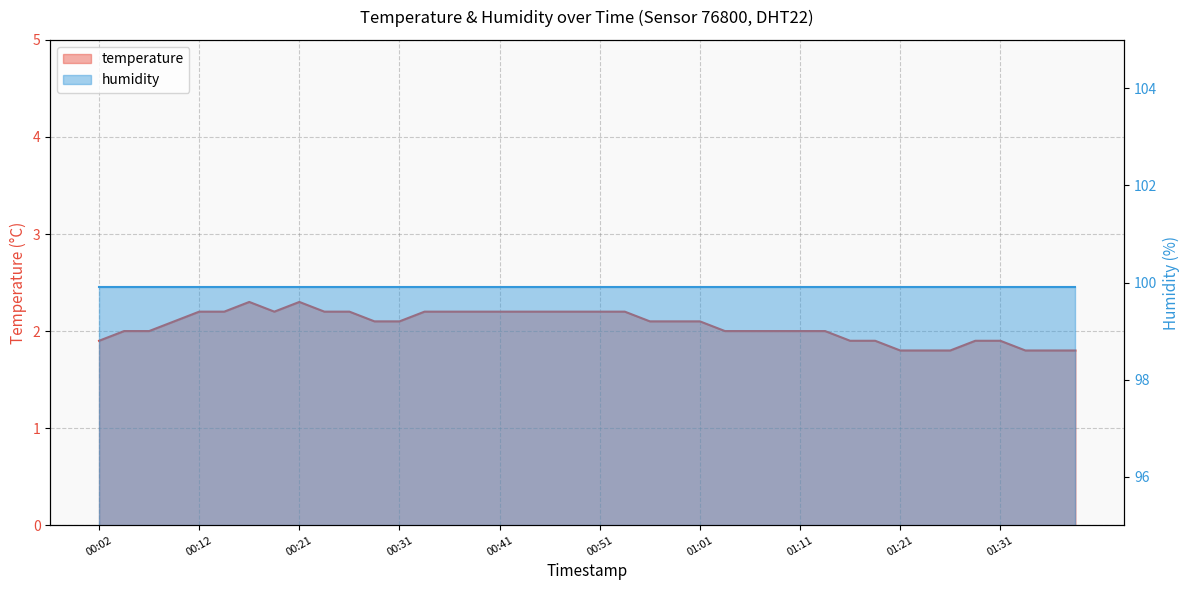

What is the smallest value displayed?

1.8